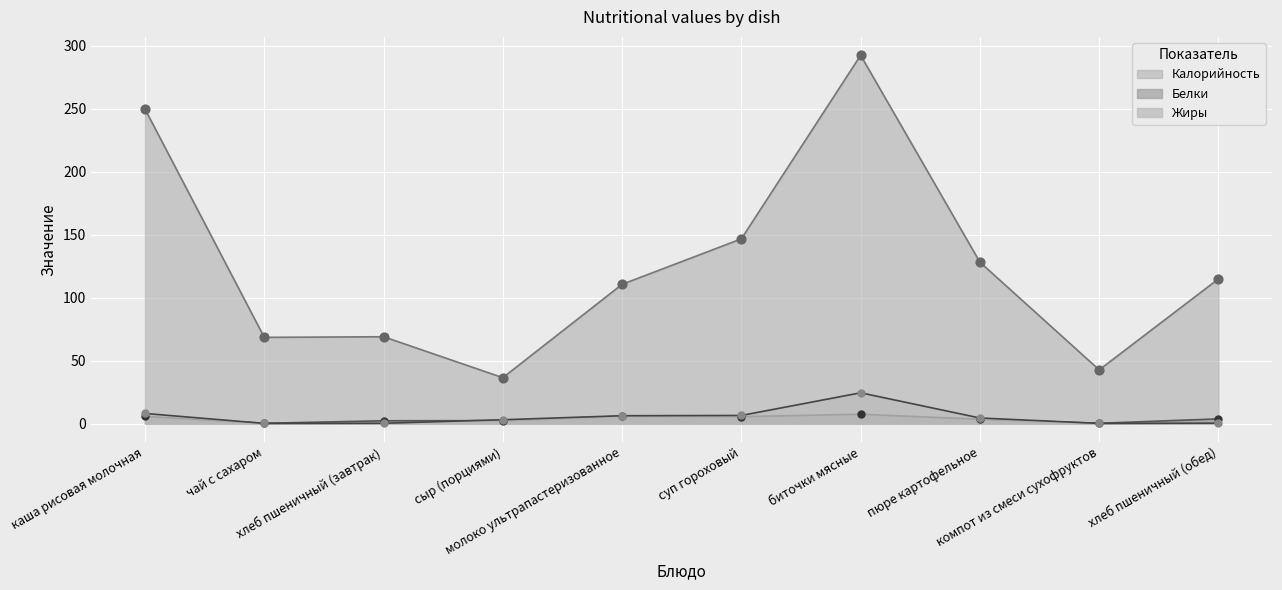

Which series reaches the maximum Y coordinate?

Калорийность